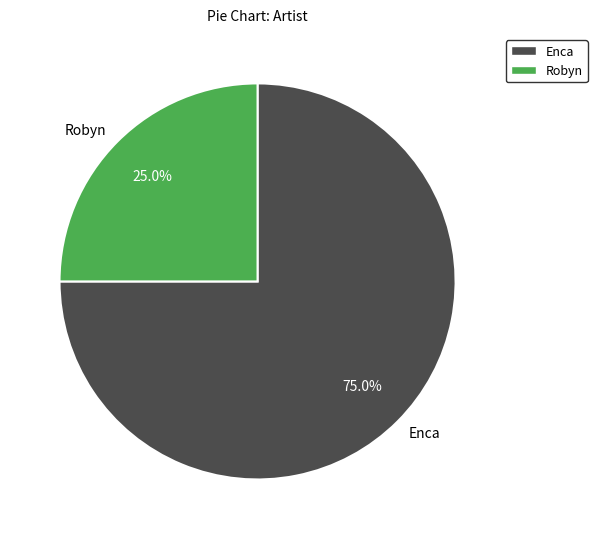

Approximately how many times larger is the value at Robyn compared to Enca?

0.3